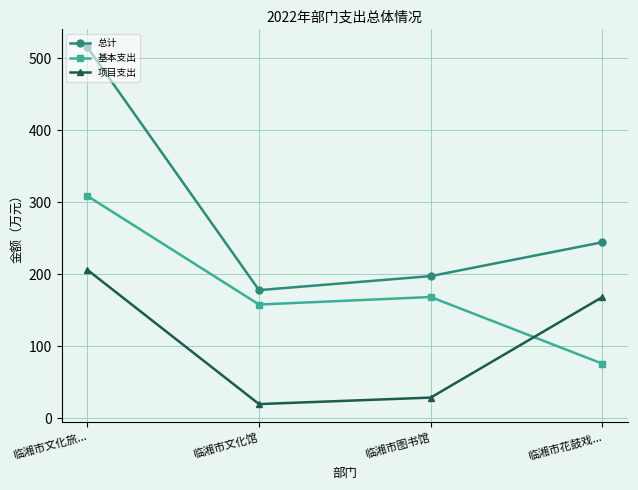

What is the spread (max minus min) of values at 临湘市花鼓戏...?

168.6